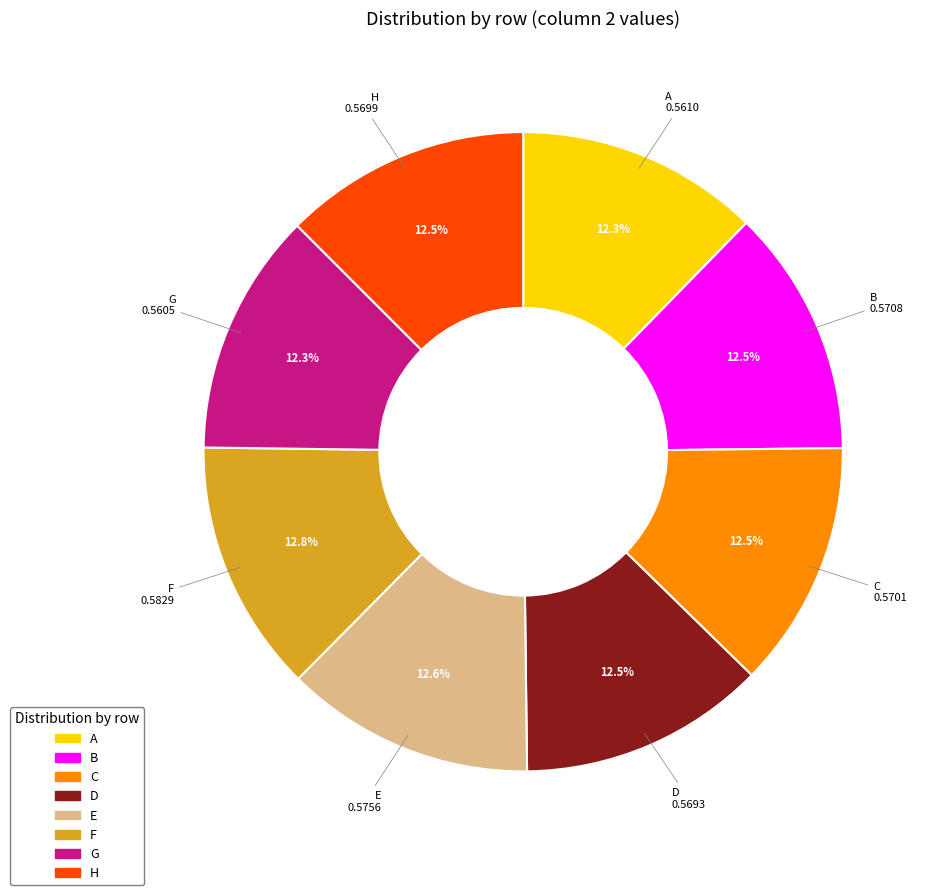

Count the number of slices in the pie.

8